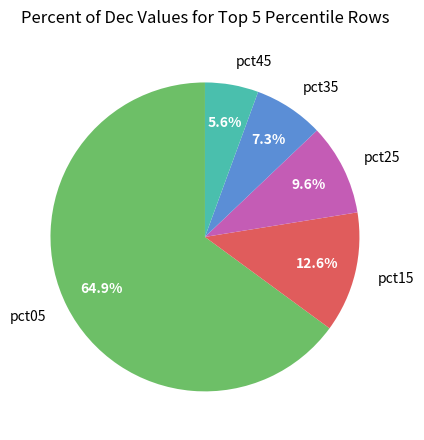

How many slices are in this pie chart?

5